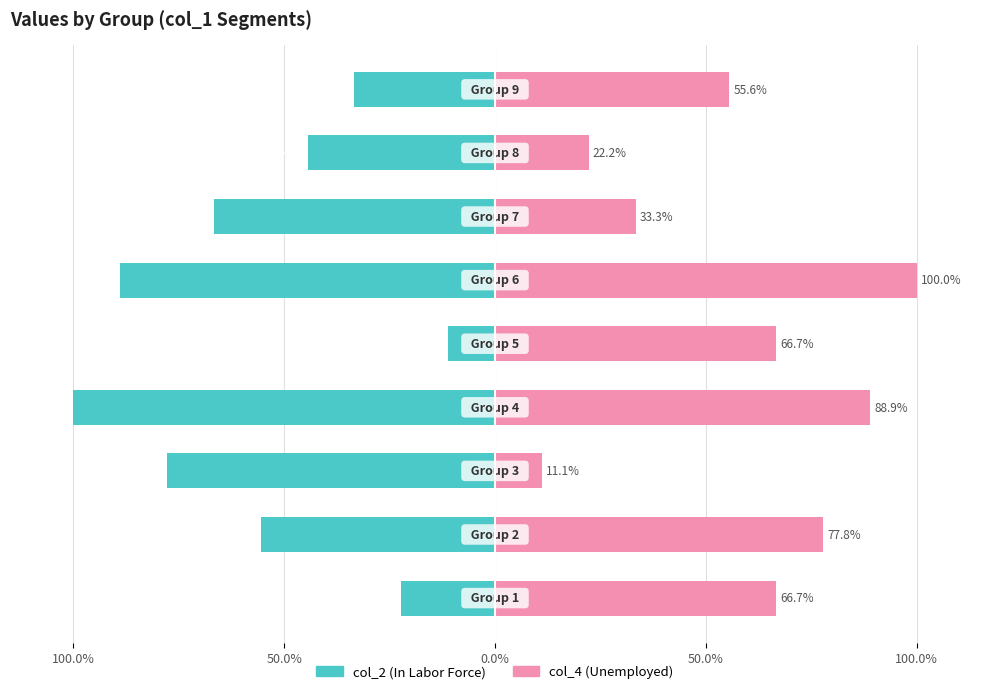

Between 6 and 5, which is larger?

6